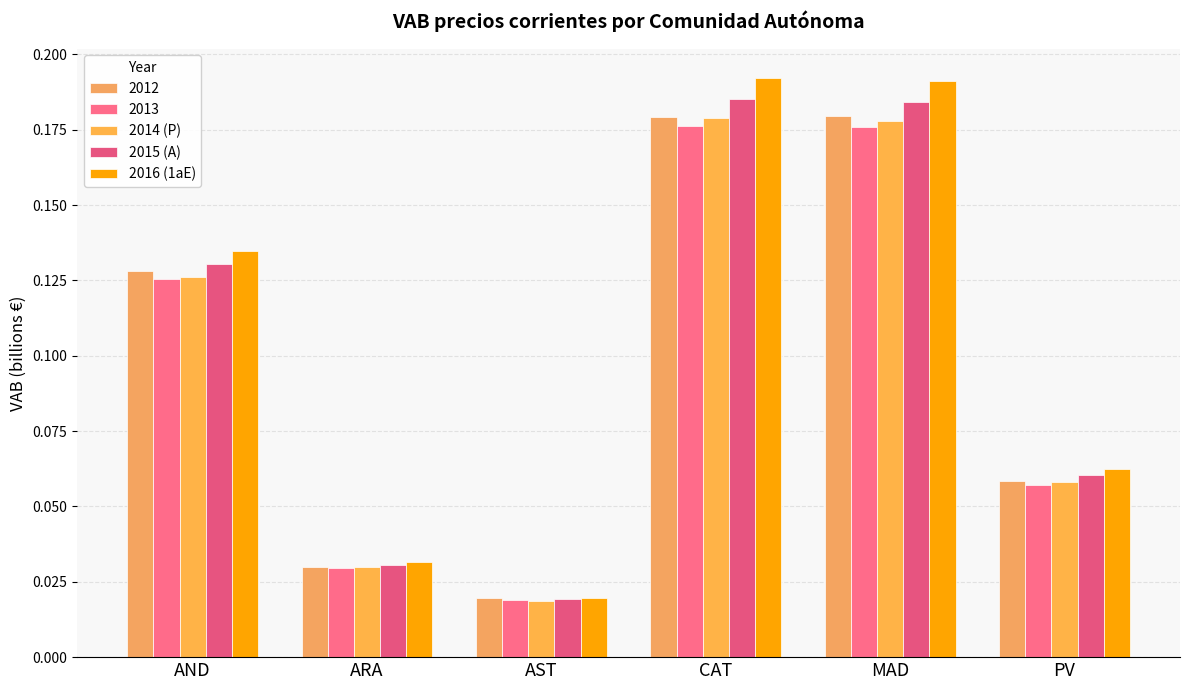

How many distinct data groups are displayed?

5